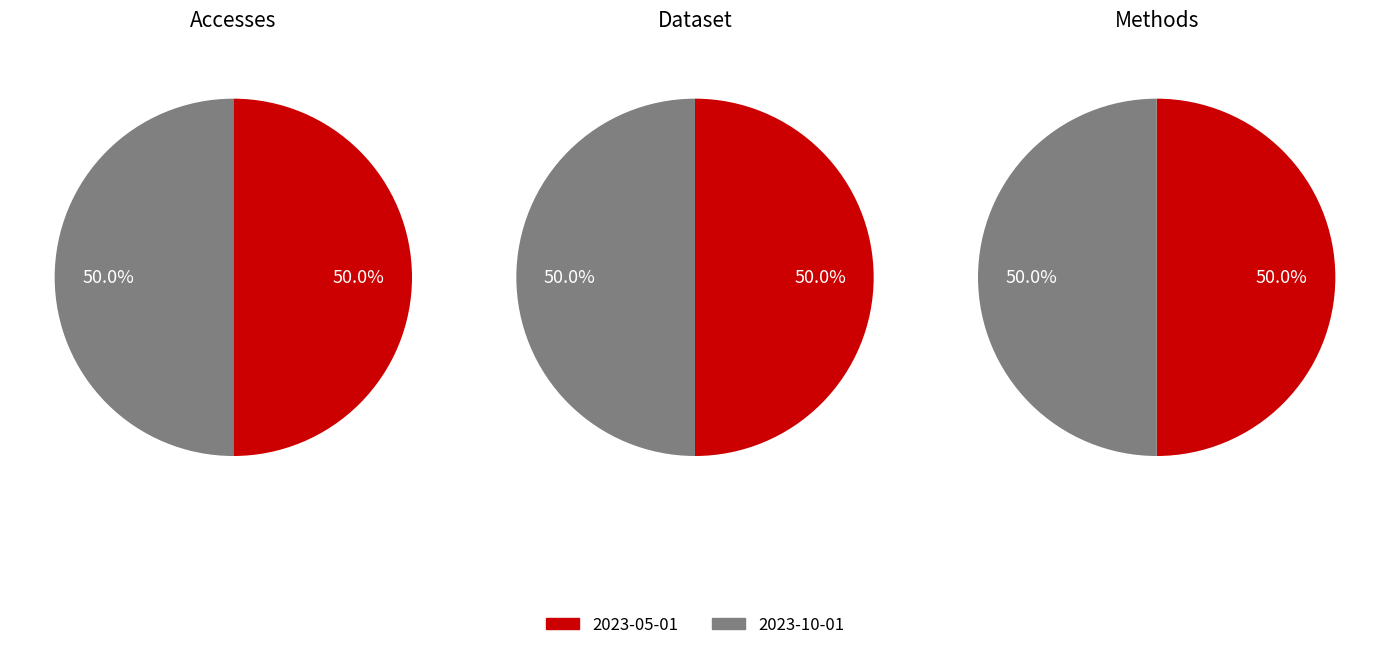

Which series has the largest range (max minus min)?

Accesses